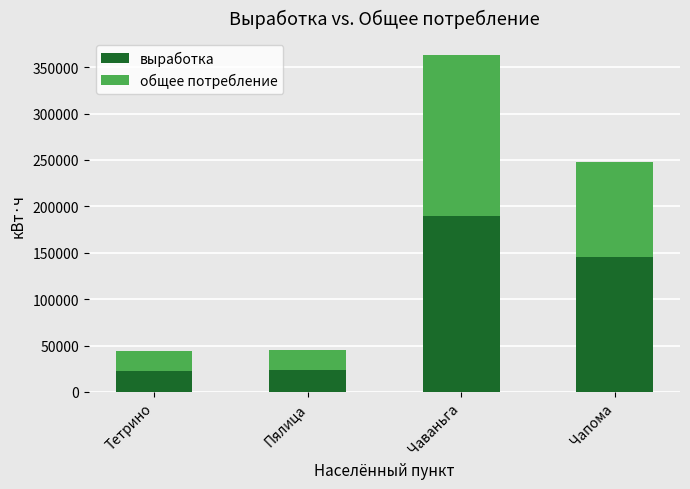

What is the difference between the maximum and minimum values in the выработка series?

166924